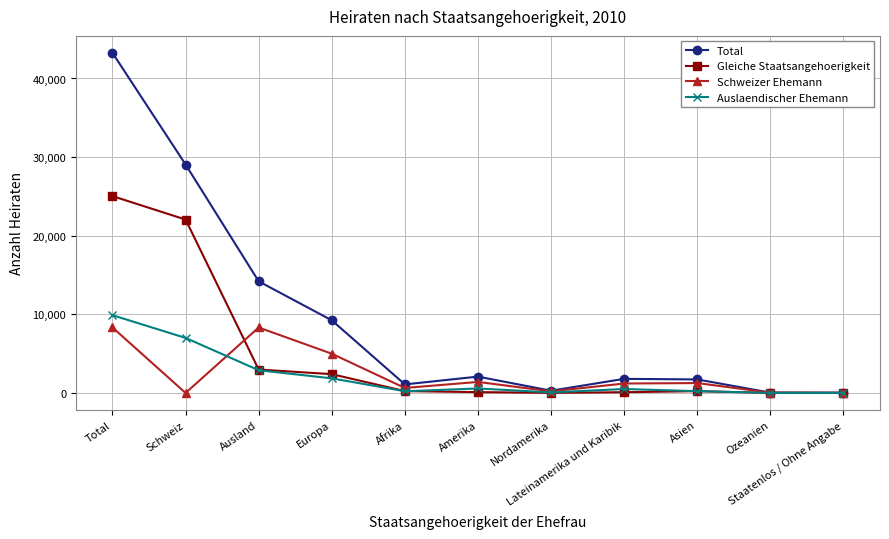

Where does the Auslaendischer Ehemann series first go above 501?

Total